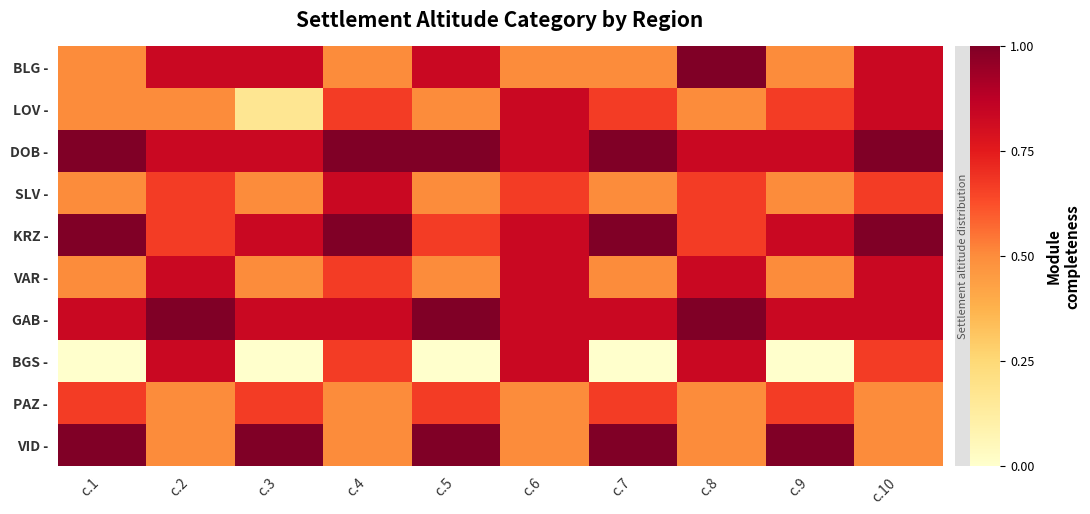

Rank the series by their maximum value, from highest to lowest.

BLG -, DOB -, KRZ -, GAB -, VID -, LOV -, SLV -, VAR -, BGS -, PAZ -